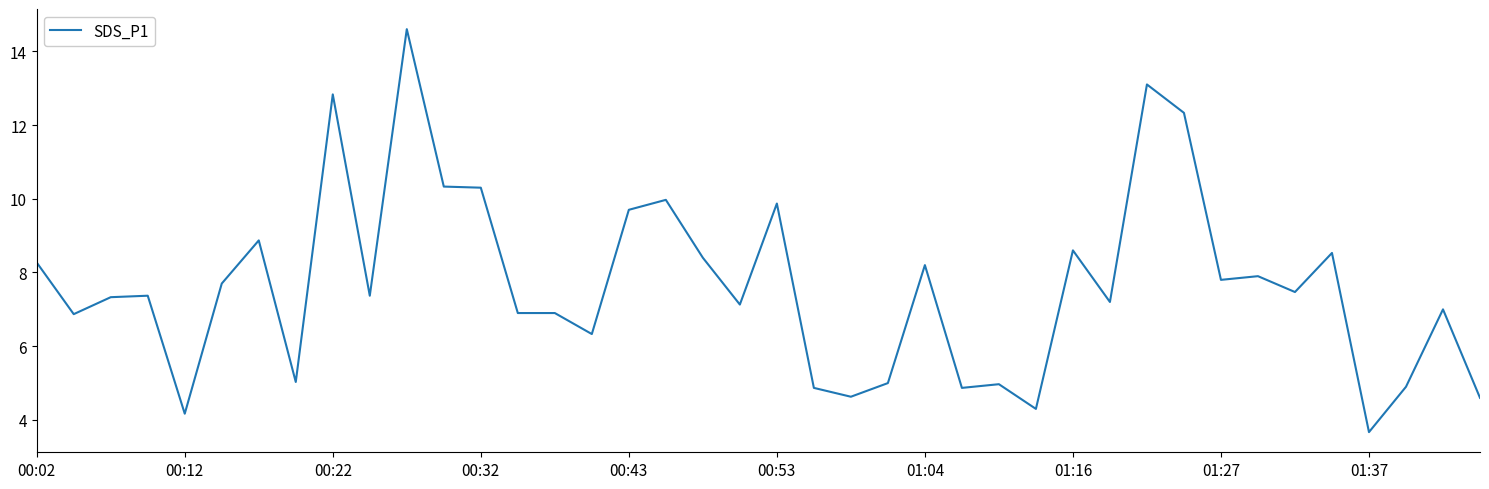

What is the difference between the maximum and minimum values?

10.9